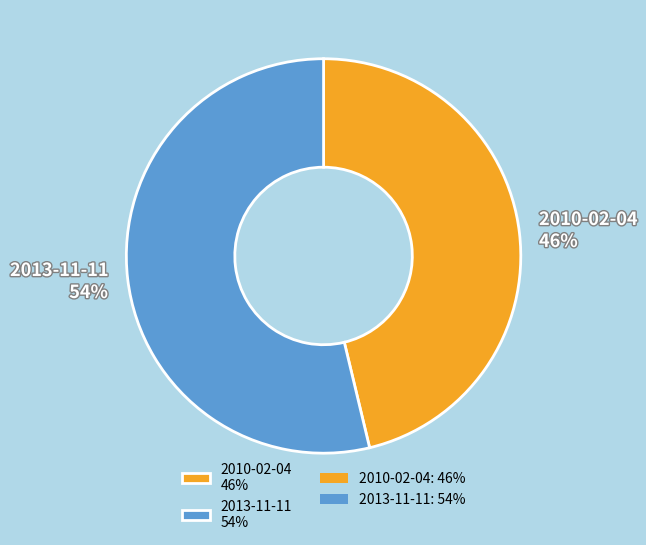

What is the largest slice in the pie chart?

2013-11-11